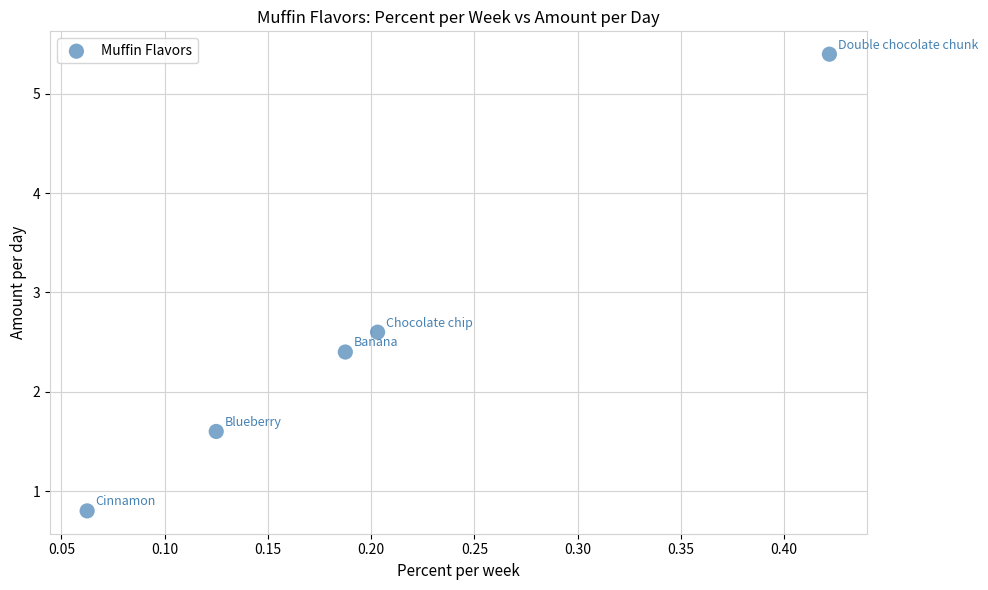

What is the range of Y values (max minus min)?

4.6